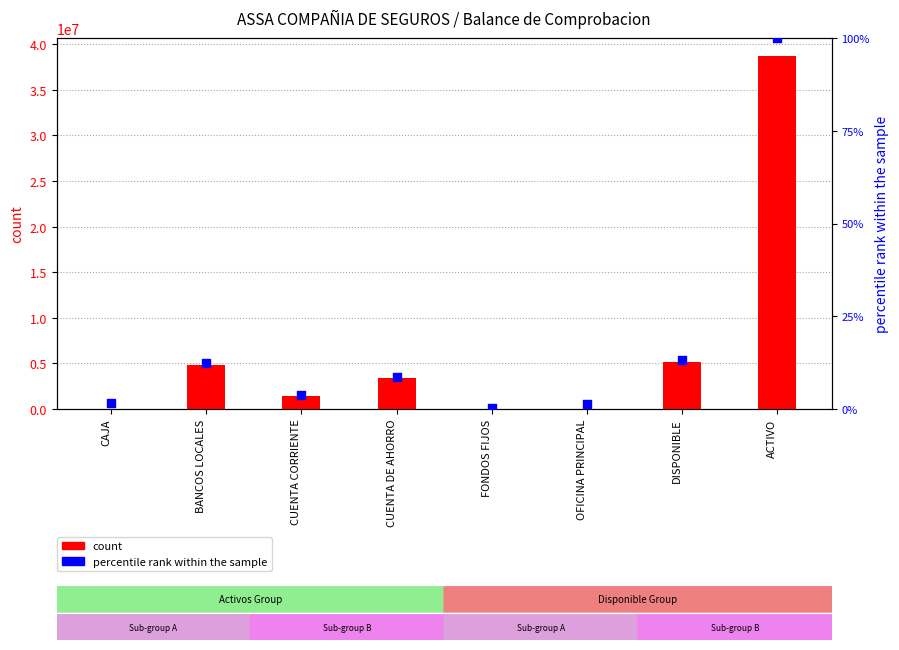

Which series has the largest total across all categories?

count